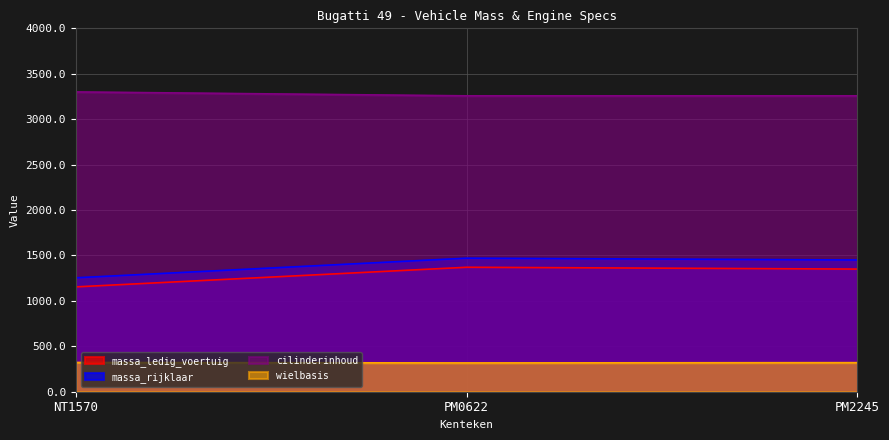

Is the value of wielbasis at PM0622 greater than the value of cilinderinhoud at PM0622?

No